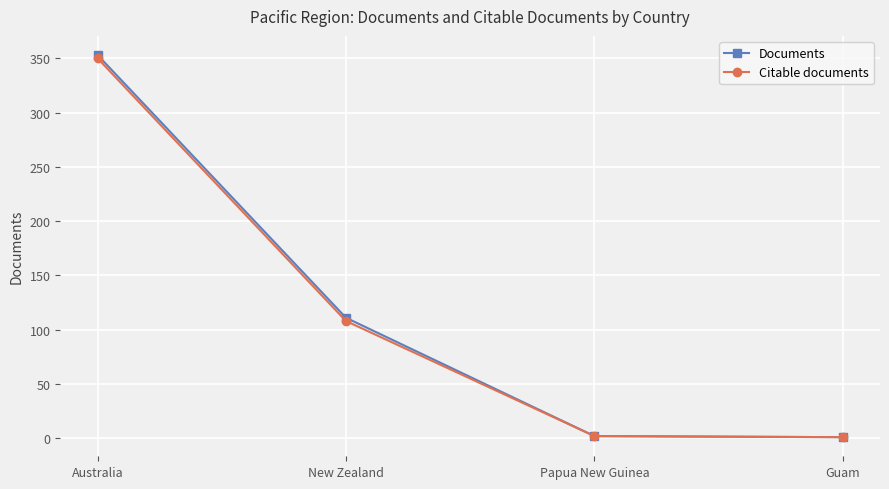

At which category is the sum across all series the highest?

Australia